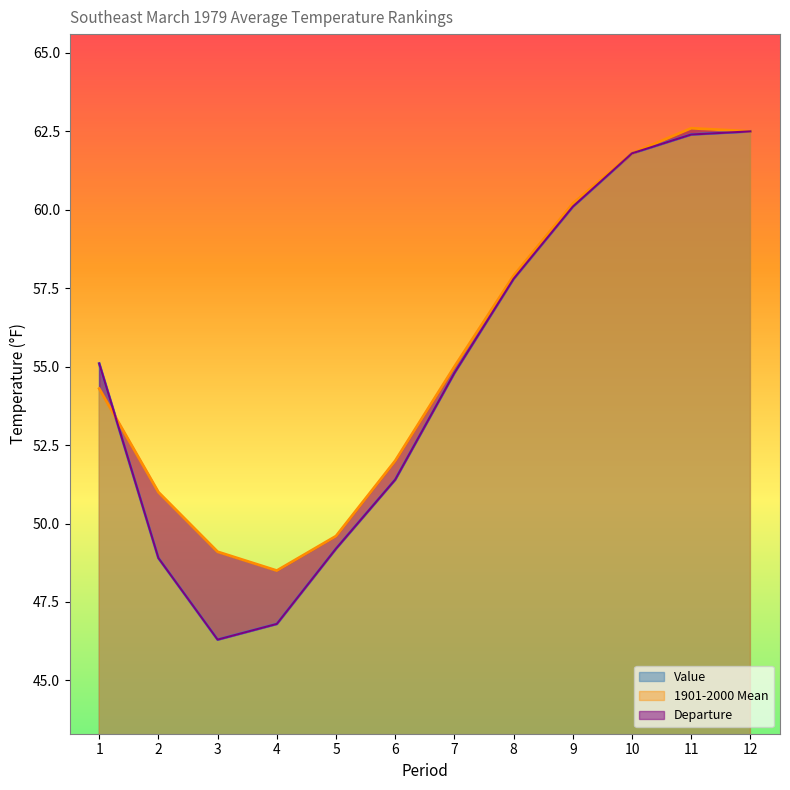

Which label corresponds to the smallest value in the chart?

3